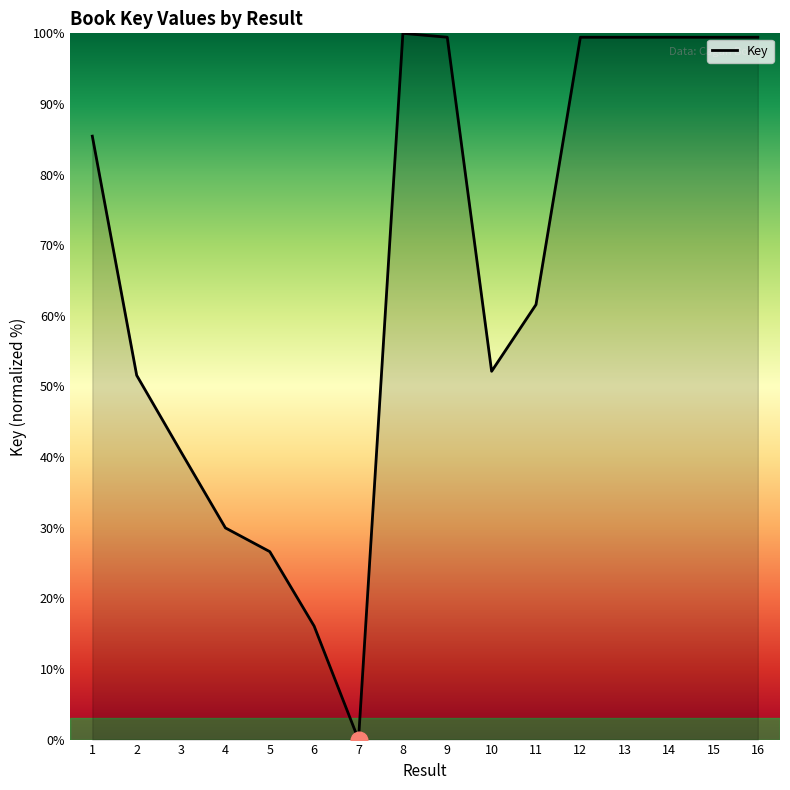

Reading right to left, what are all the values shown in this chart?

16=99.4	15=99.4	14=99.4	13=99.4	12=99.4	11=61.6	10=52.1	9=99.4	8=100.0	7=0.0	6=16.1	5=26.6	4=30.0	3=40.7	2=51.6	1=85.4